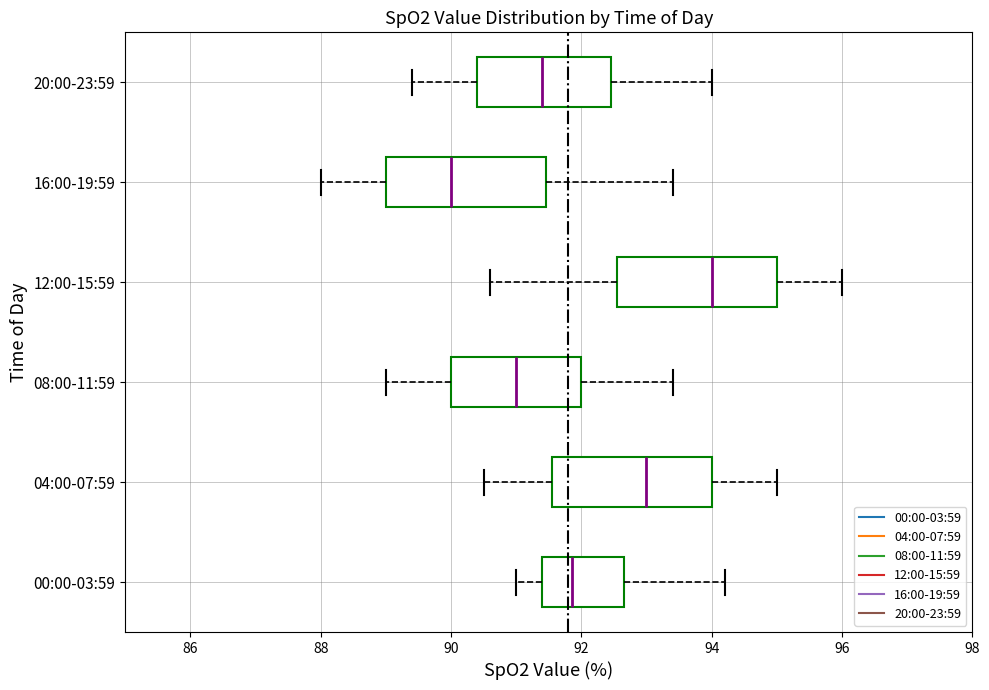

Reading bottom to top, transcribe this box plot: for each box, give where its median line is, the range the box spans, and where its two whiskers end, as read against the x-axis. The values are not printed on the chart, so give them approximately, as read against the axis.

00:00-03:59: median 91.8, box 91.4 to 92.6, whiskers 91.0 to 94.2
04:00-07:59: median 93.0, box 91.6 to 94.0, whiskers 90.6 to 95.0
08:00-11:59: median 91.0, box 90.0 to 92.0, whiskers 89.0 to 93.4
12:00-15:59: median 94.0, box 92.6 to 95.0, whiskers 90.6 to 96.0
16:00-19:59: median 90.0, box 89.0 to 91.4, whiskers 88.0 to 93.4
20:00-23:59: median 91.4, box 90.4 to 92.4, whiskers 89.4 to 94.0